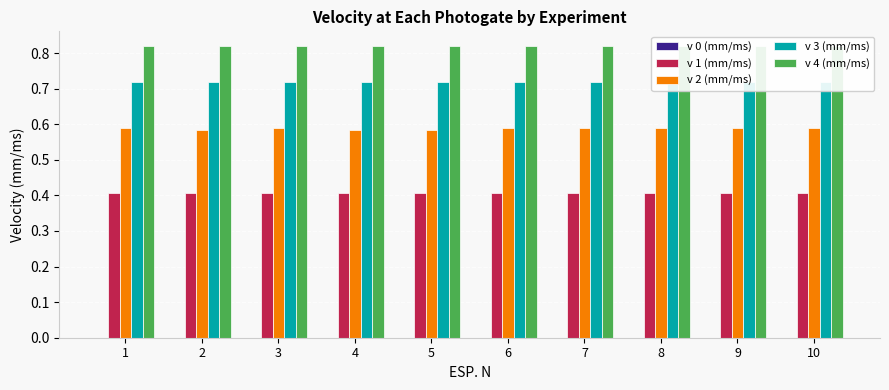

What is the approximate value of v 4 (mm/ms) at 6?

0.8